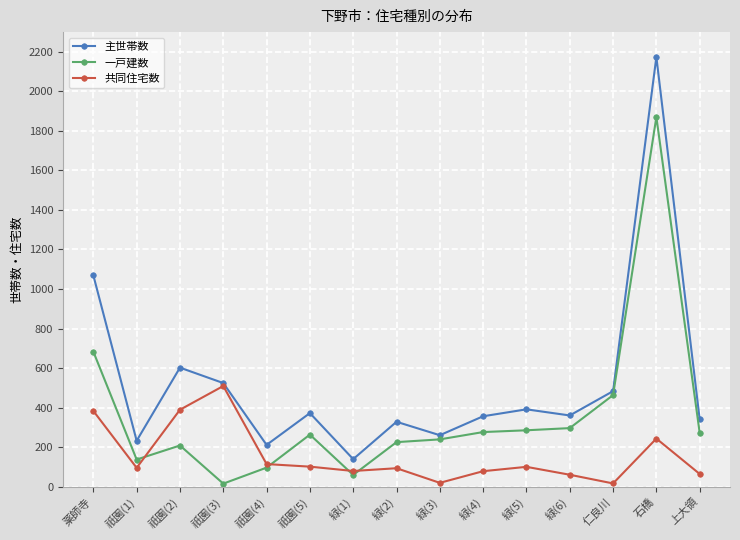

Between 緑(6) and 仁良川, which series saw the biggest shift?

一戸建数